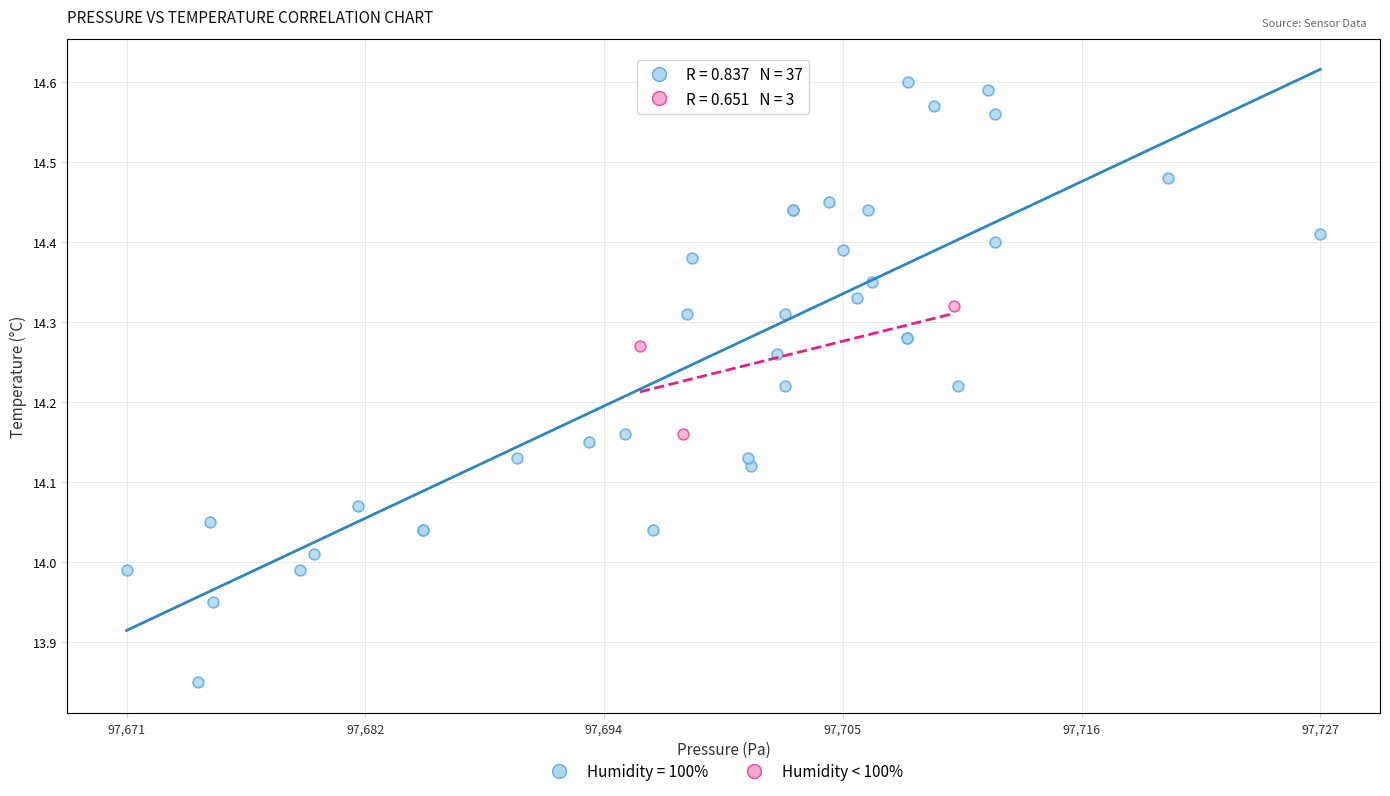

Which series contains the highest Y value?

Humidity = 100%